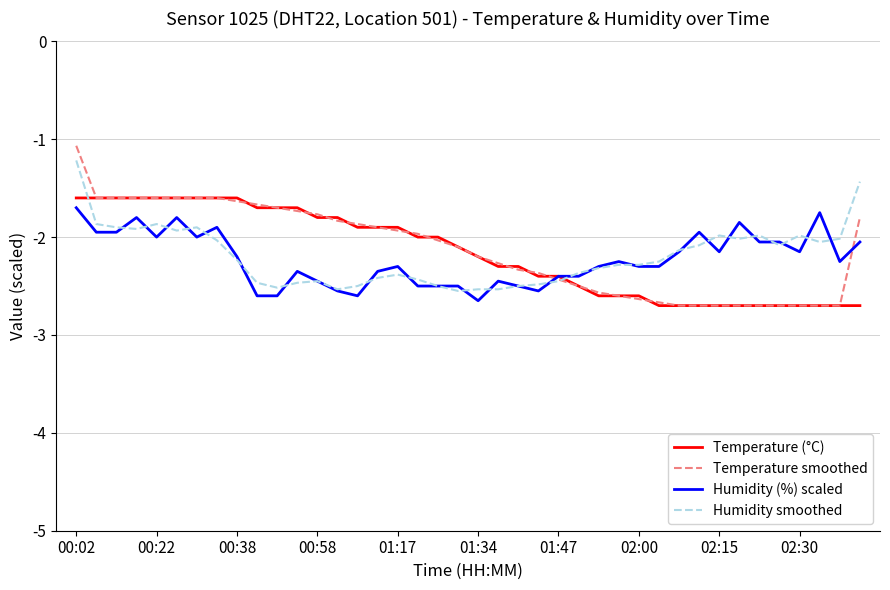

What is the highest value of the Temperature (°C) series?

-1.6